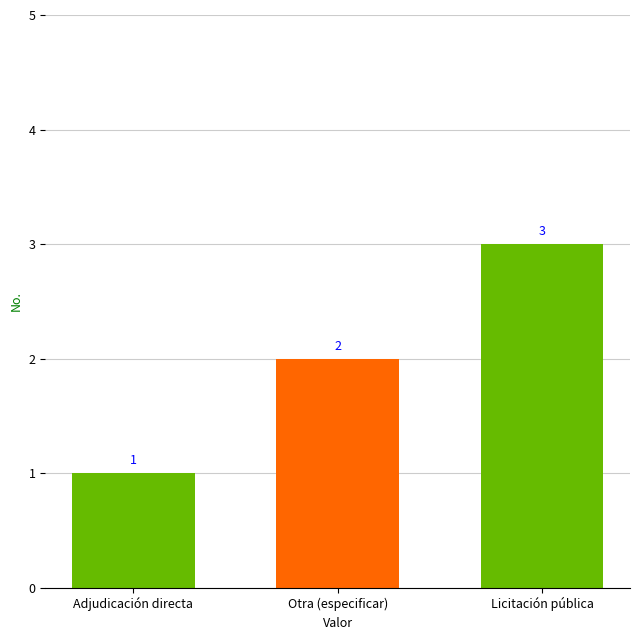

What is the change in value from Adjudicación directa to Licitación pública?

+2